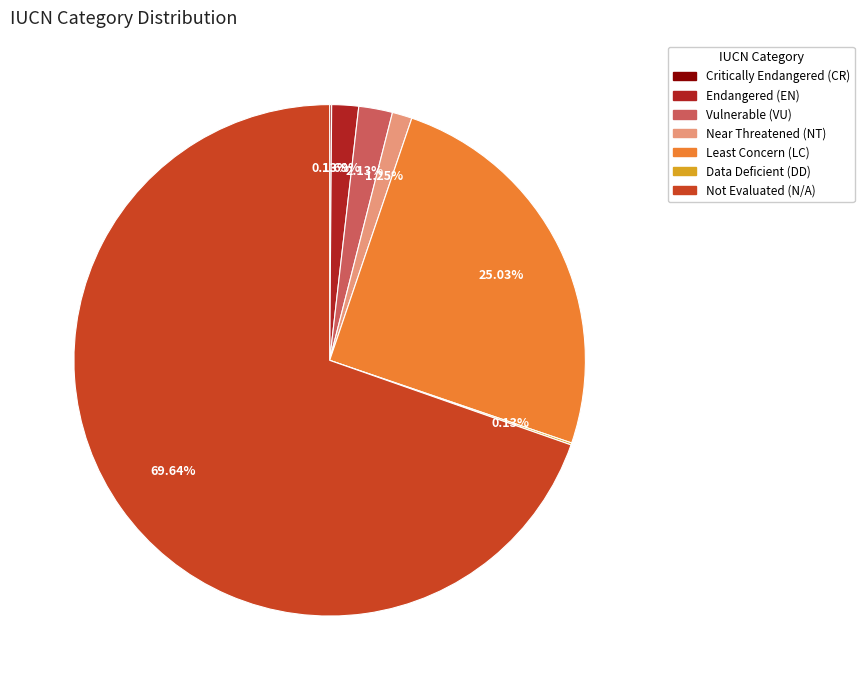

True or false: Not Evaluated (N/A) accounts for 70% of the total.

True